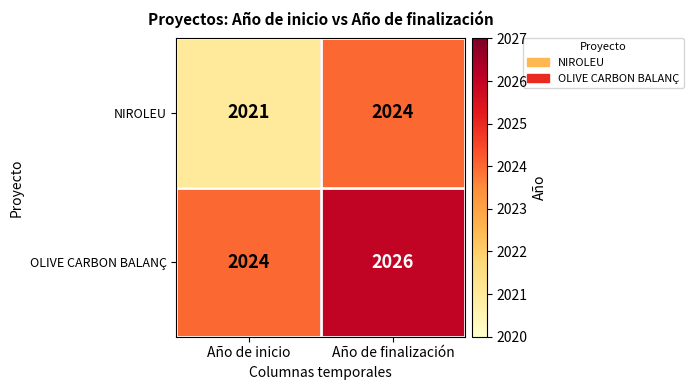

True or false: NIROLEU has a value of 547 at Año de inicio.

False